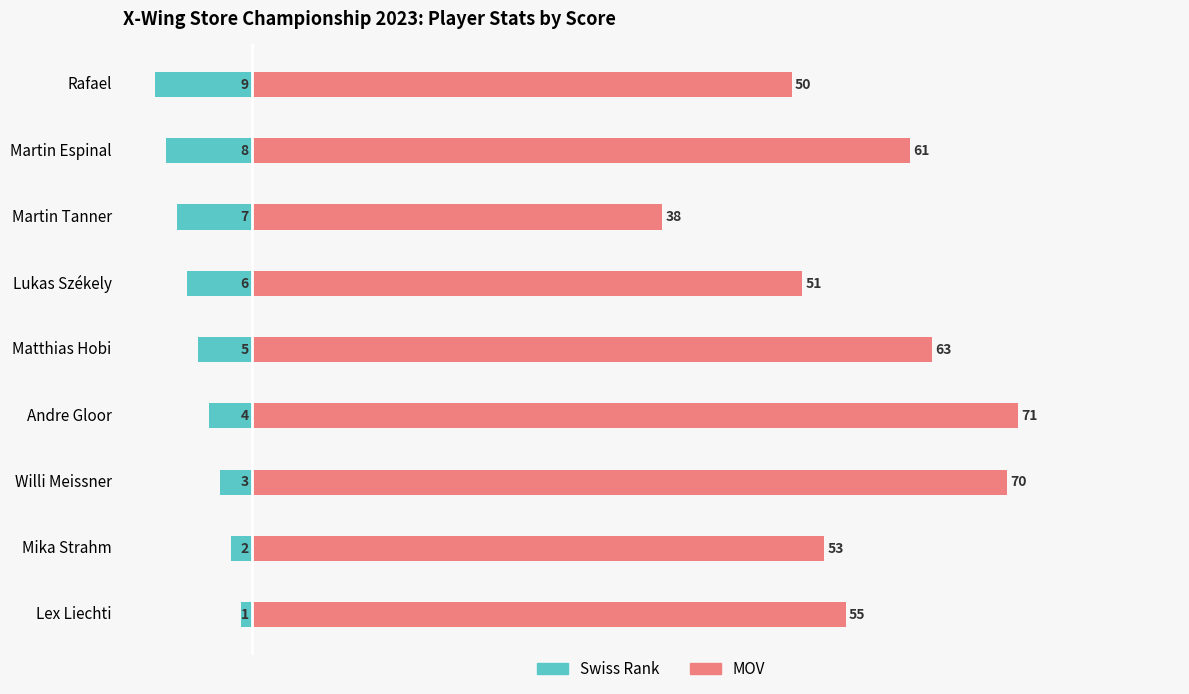

How many values in the MOV series are below 55?

4